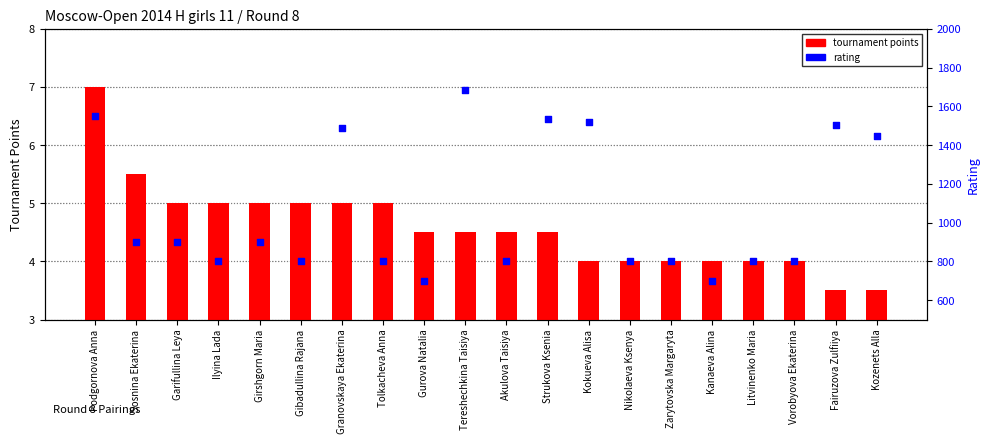

Which series reaches the maximum Y coordinate?

rating